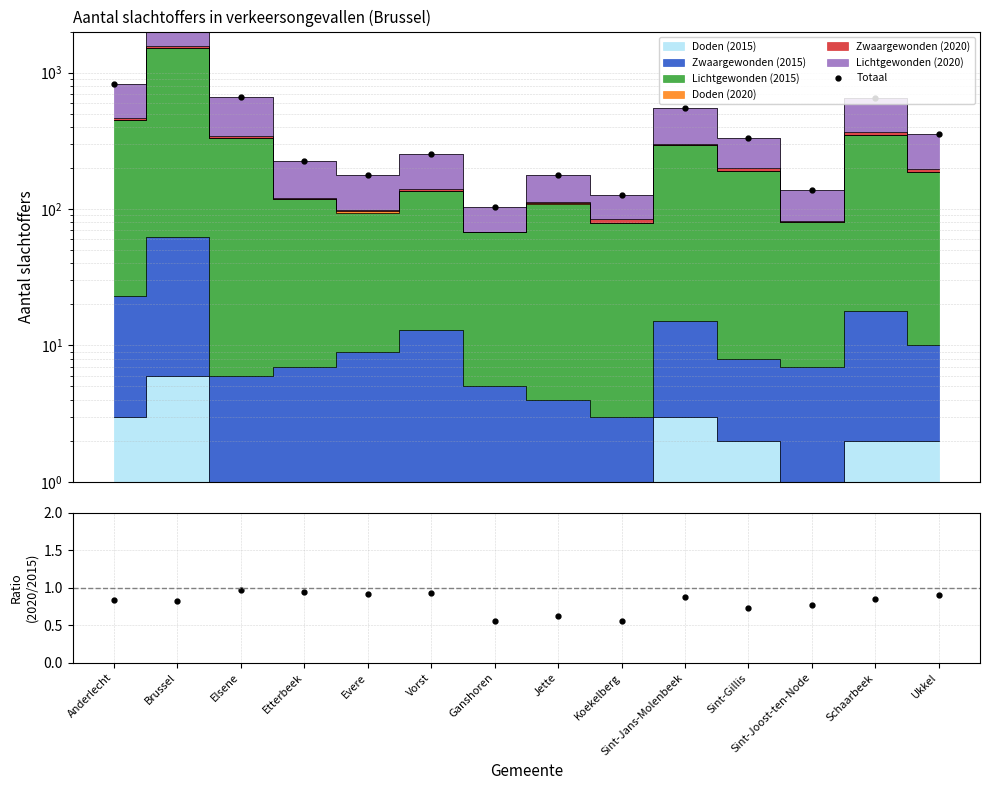

Which series changed the most between Etterbeek and Sint-Gillis?

Totaal